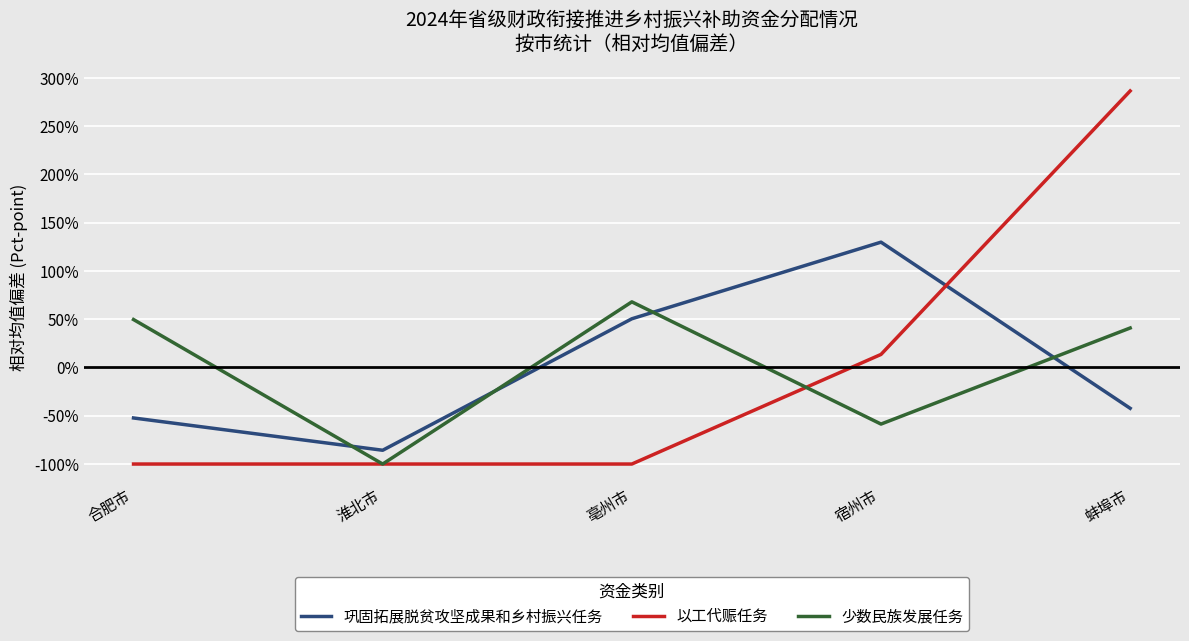

At 亳州市, list the series in order from smallest to largest.

以工代赈任务, 巩固拓展脱贫攻坚成果和乡村振兴任务, 少数民族发展任务